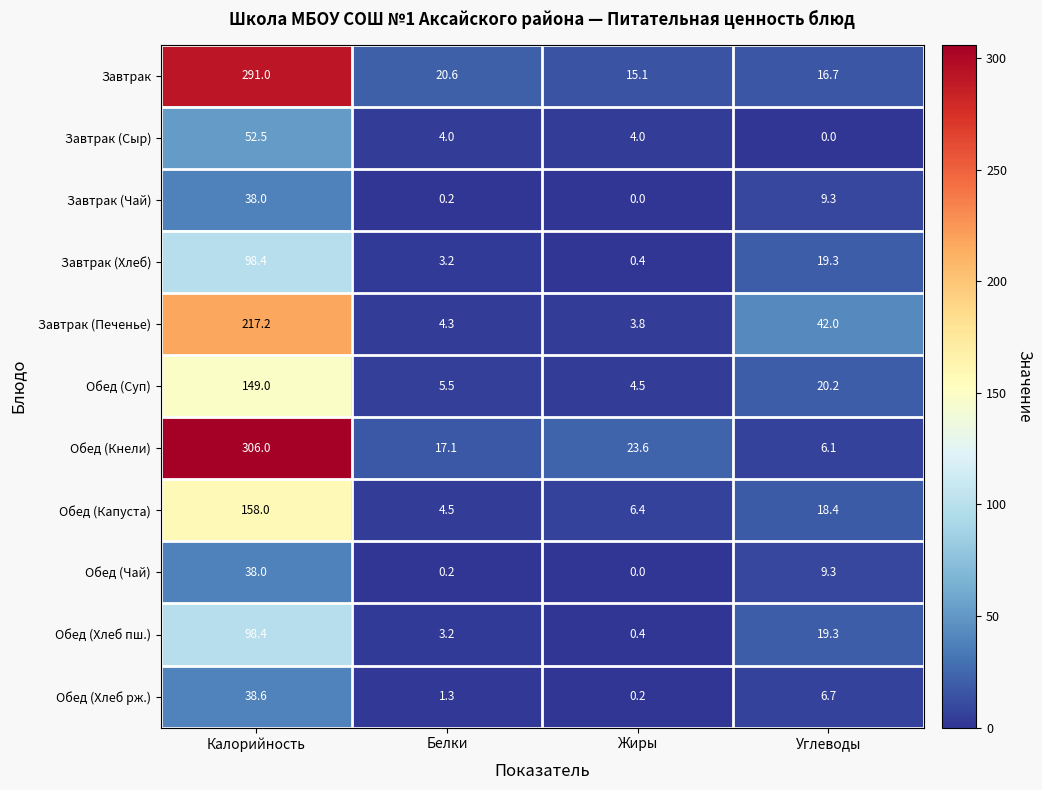

The Завтрак (Сыр) series shows 25.7 at Калорийность. True or false?

False